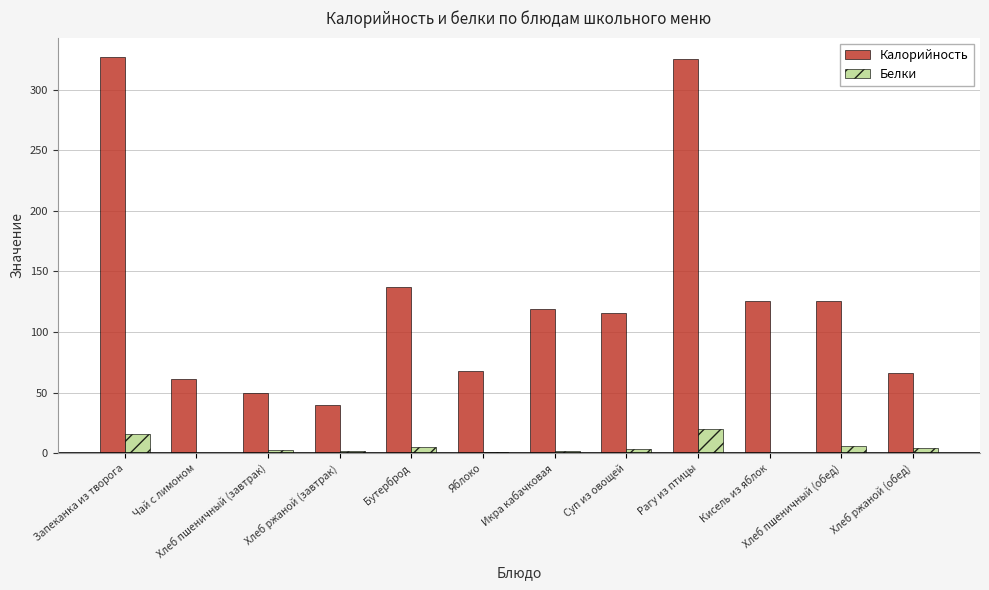

Does the chart contain stacked bars?

No